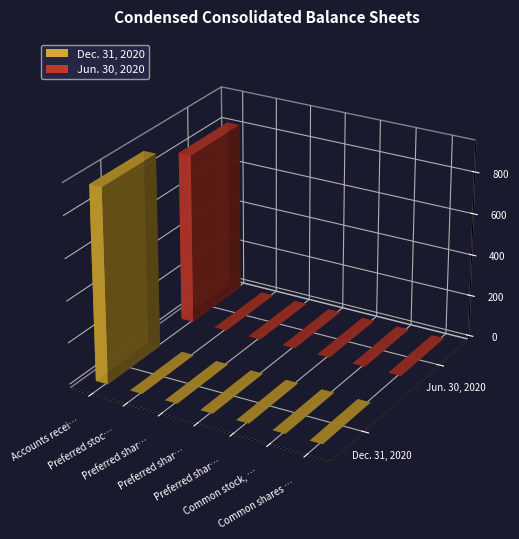

What value does the Dec. 31, 2020 series have at Accounts receivable, net?

931.0